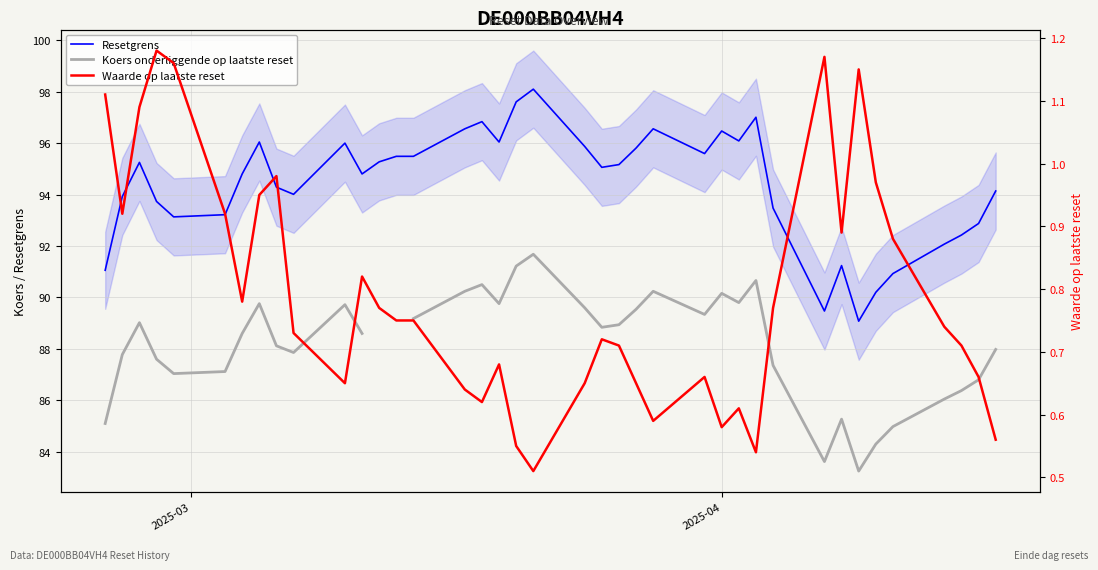

What is the maximum value for Resetgrens?

98.1